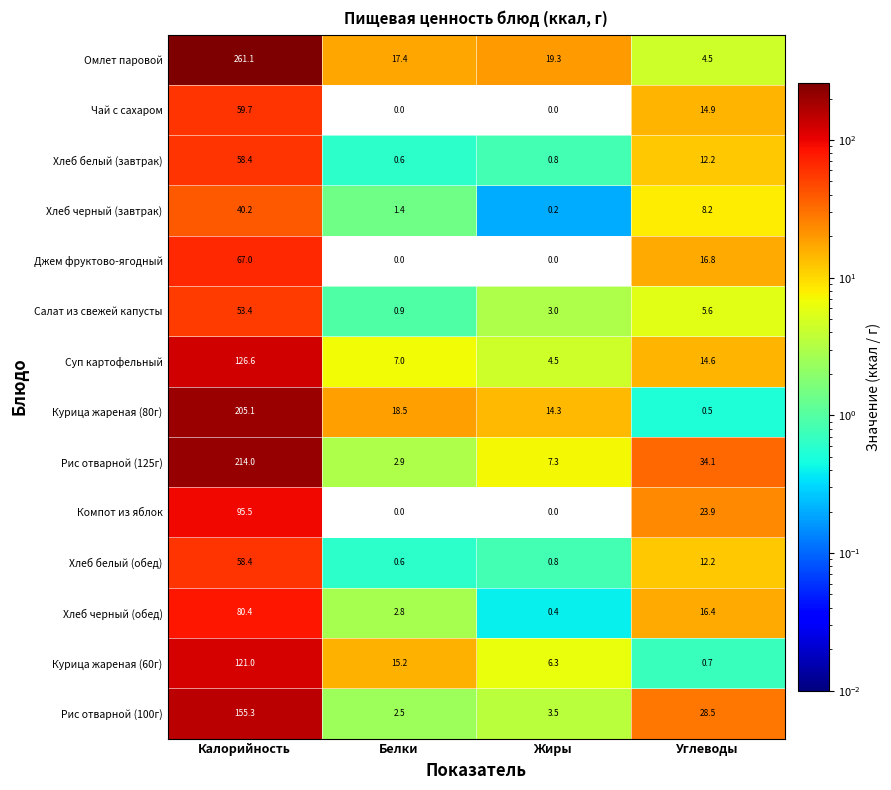

At which category does the chart reach its peak across all series?

Калорийность